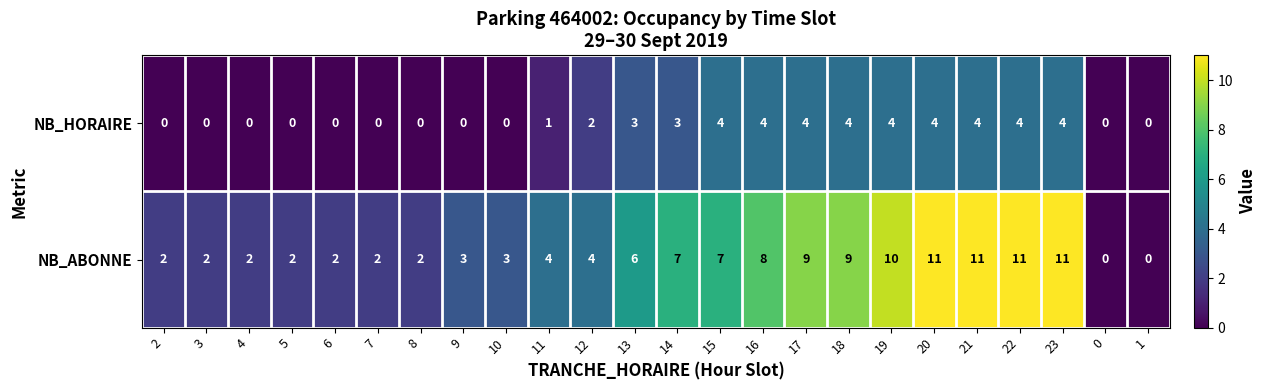

Is it true that NB_HORAIRE equals 0 at 4?

True